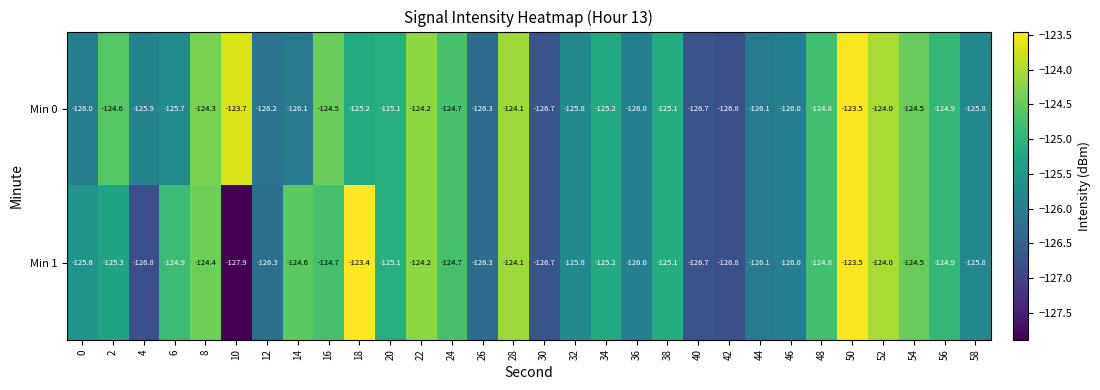

What is the difference between the Min 0 values at 2 and 20?

0.5